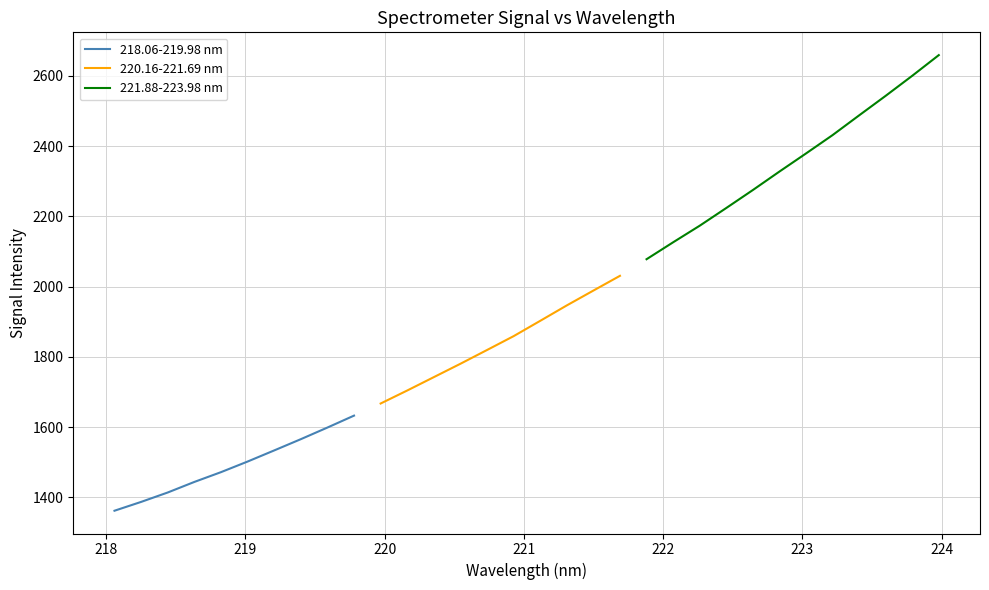

Which has a higher value, 219.0156 or 219.7801?

219.7801